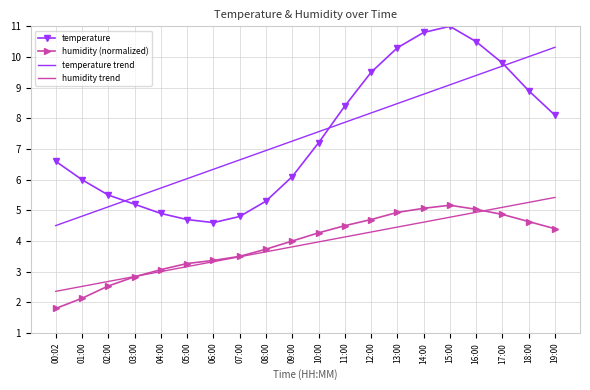

Which series has the widest spread of values?

temperature